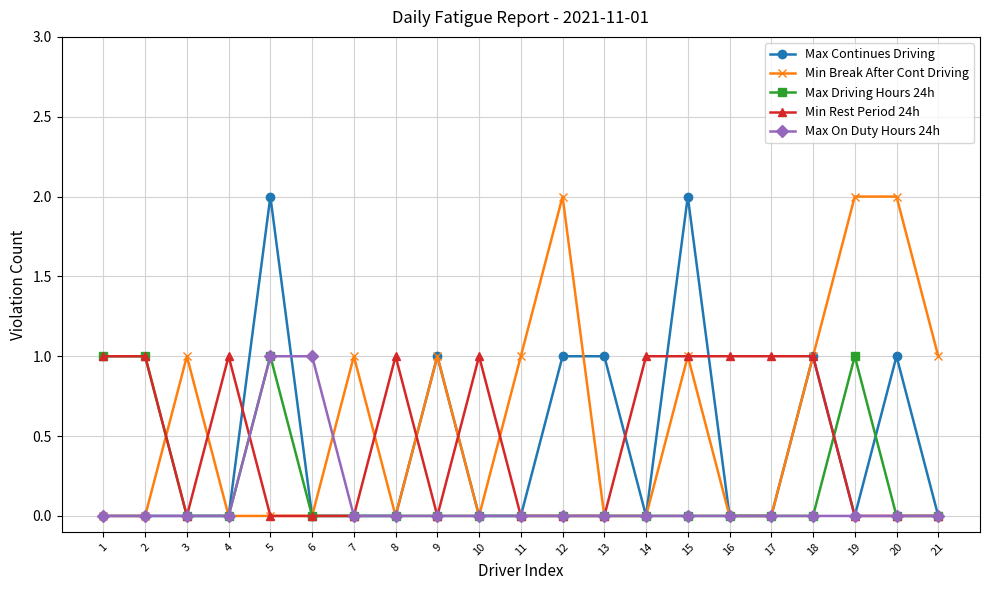

True or false: Min Break After Cont Driving and Max Driving Hours 24h intersect in this chart.

True